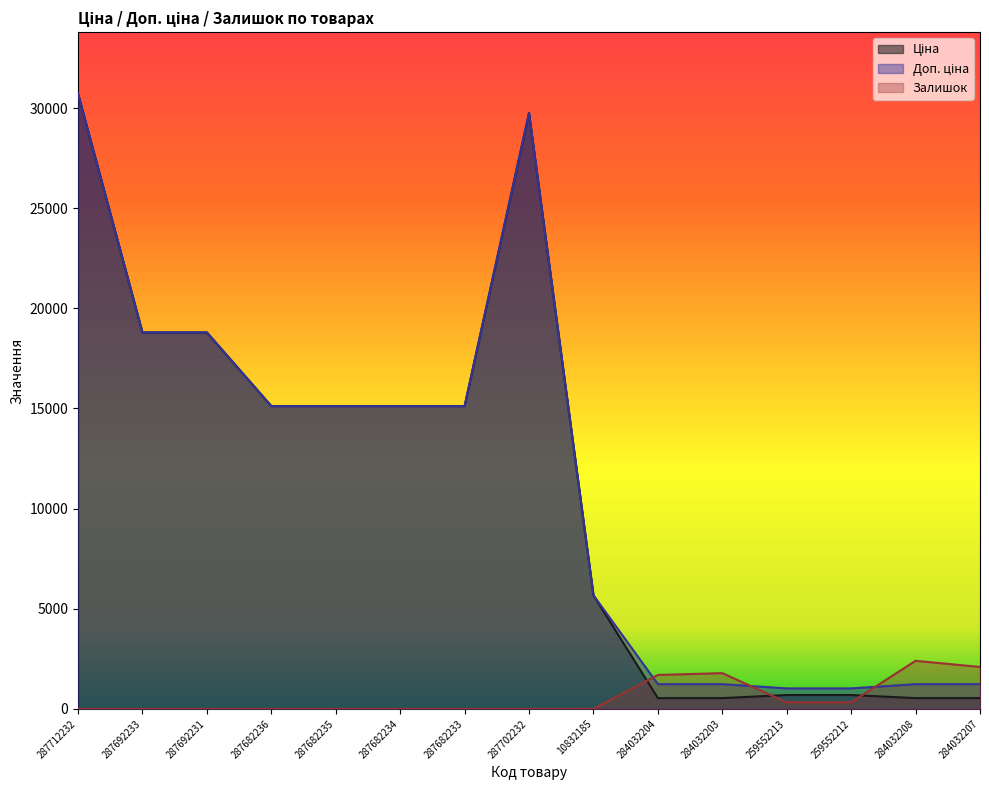

How many lines are shown in the chart?

3